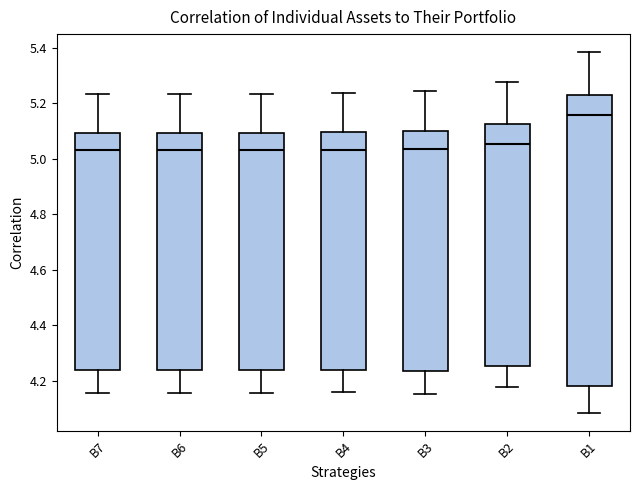

Comparing the boxes themselves (not the whiskers), which one is the tallest?

B1